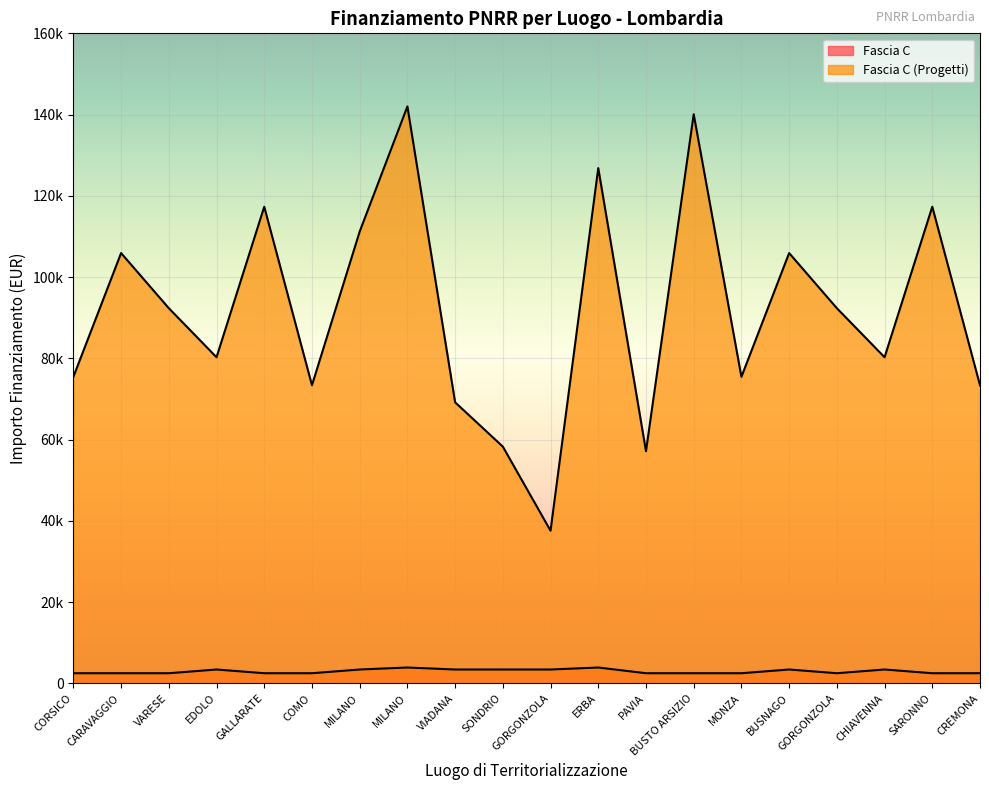

What is the spread (max minus min) of values at MONZA?

72944.6